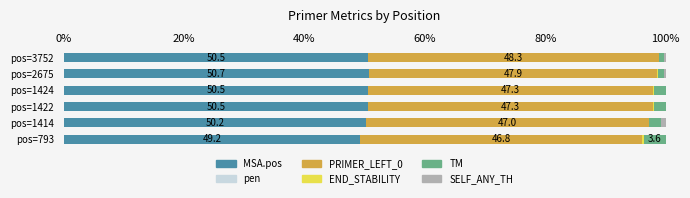

How many data points does each series have?

6